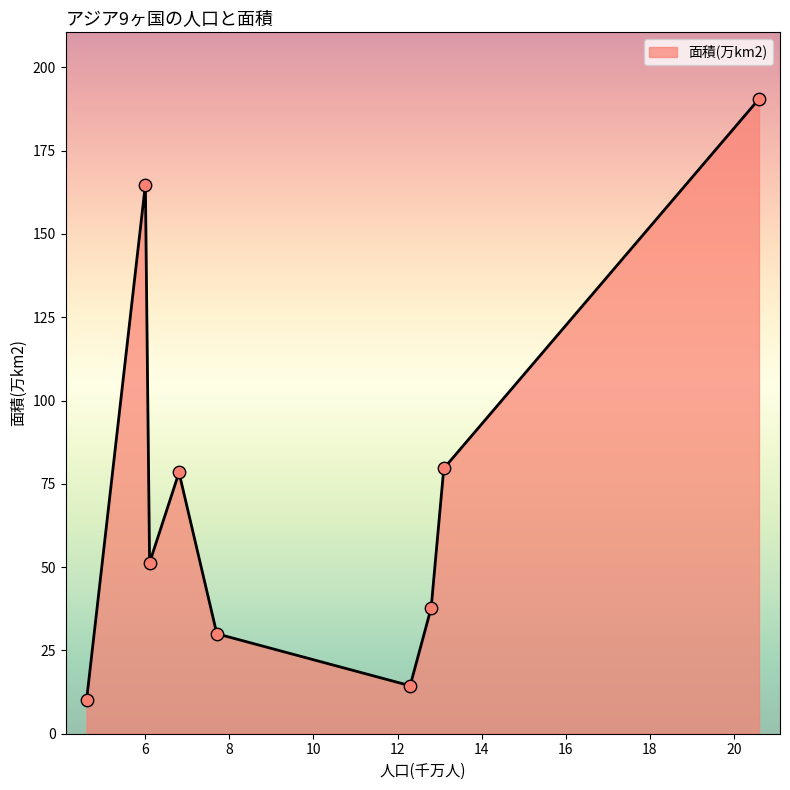

What is the minimum value shown in the chart?

10.0